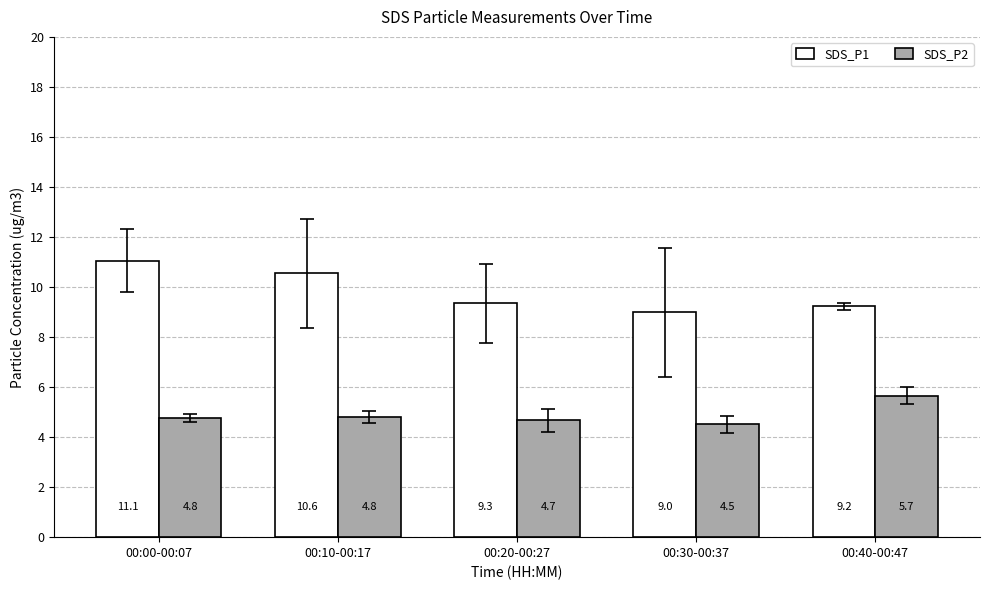

List the series in order of their peak value, highest first.

SDS_P1, SDS_P2